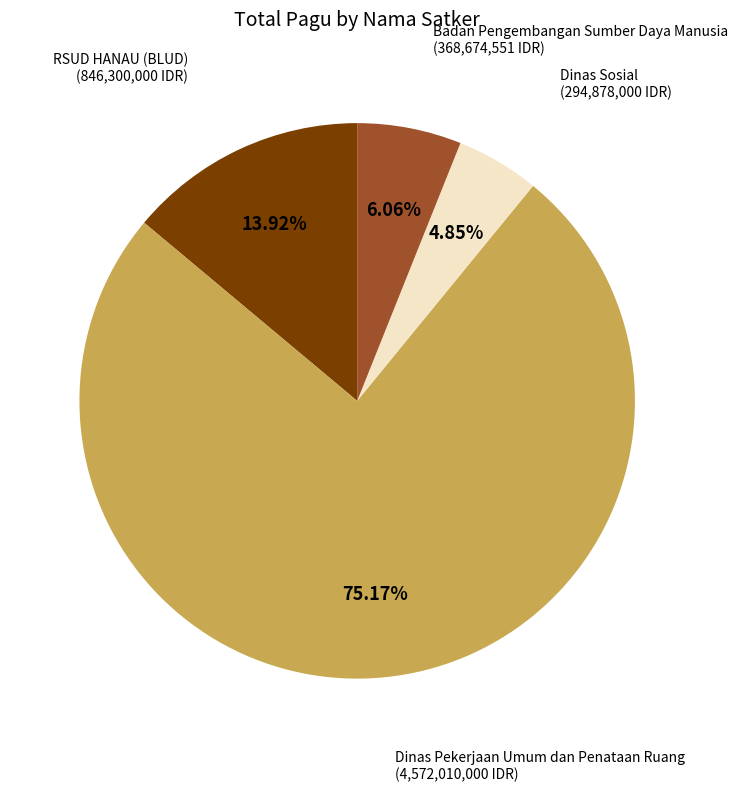

Which slice is the smallest?

Dinas Sosial